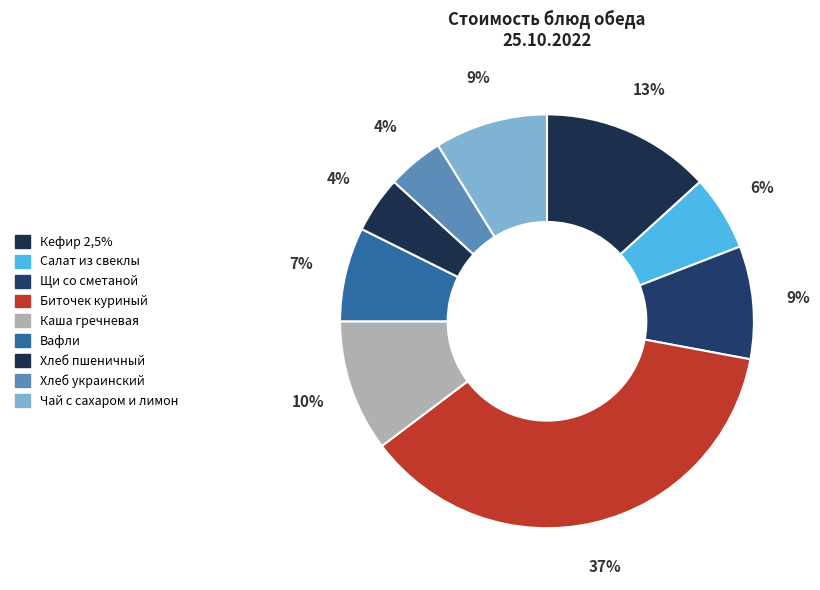

What is the largest slice in the pie chart?

Биточек куриный